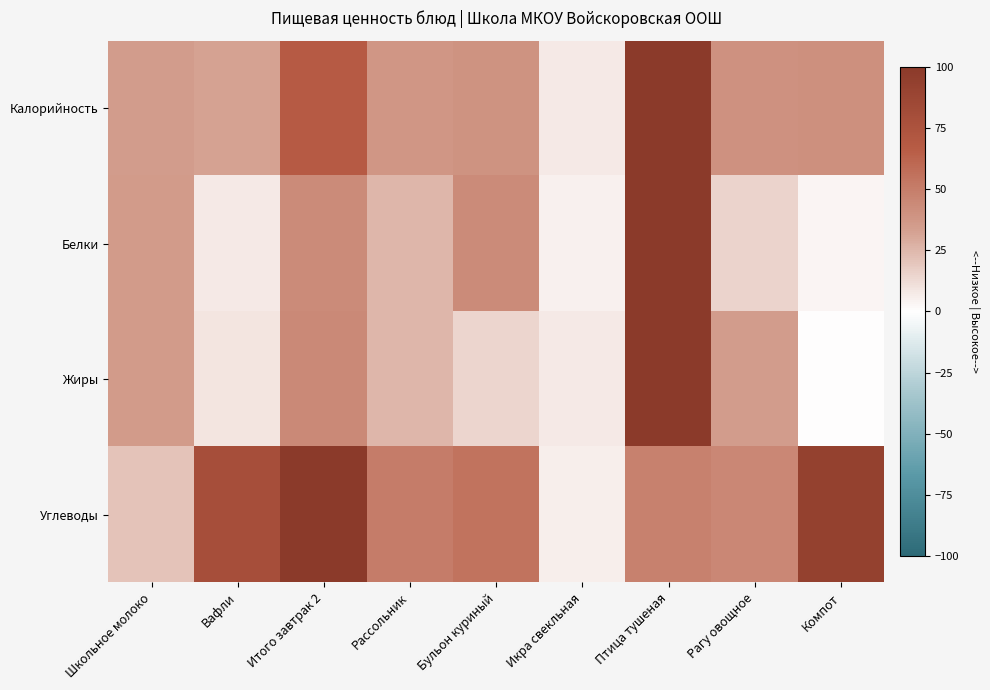

At which category is the sum across all series the highest?

Птица тушеная